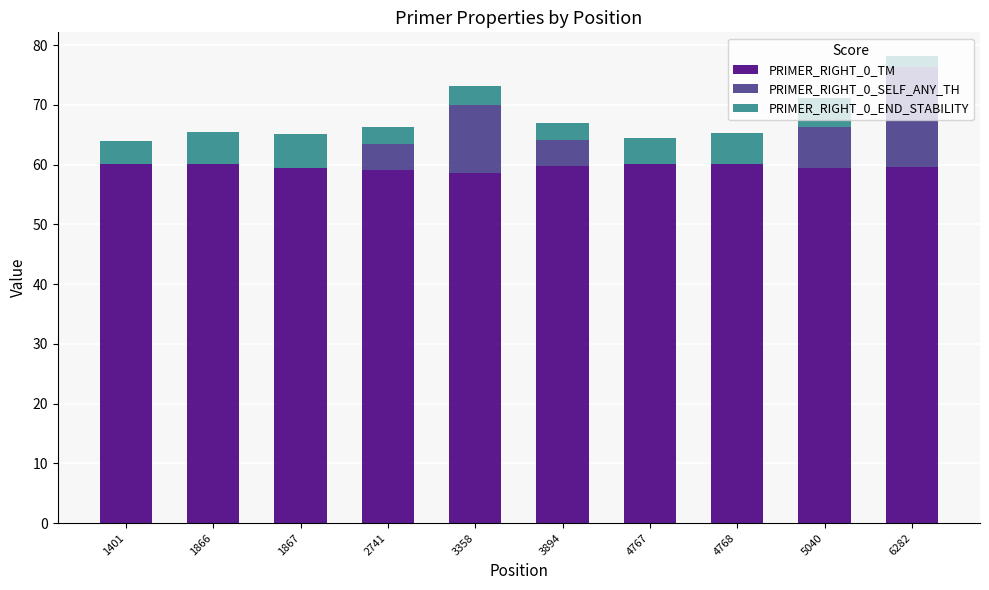

What is the sum of the PRIMER_RIGHT_0_TM values at 1867 and 3358?

118.1